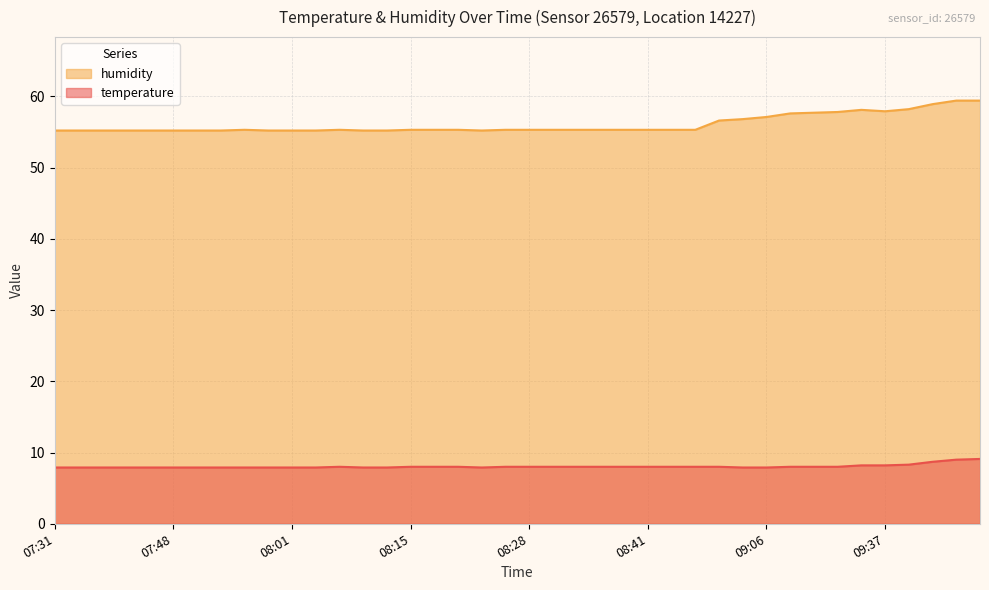

What is the sum of all humidity values?

2242.5